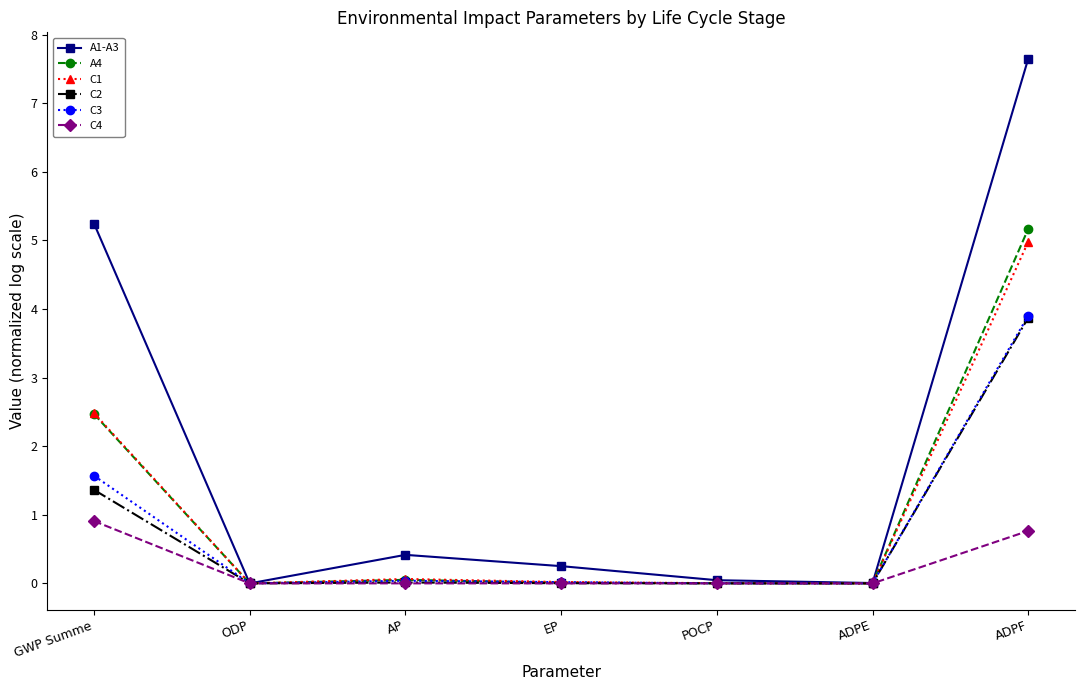

Which series has the widest spread of values?

A1-A3